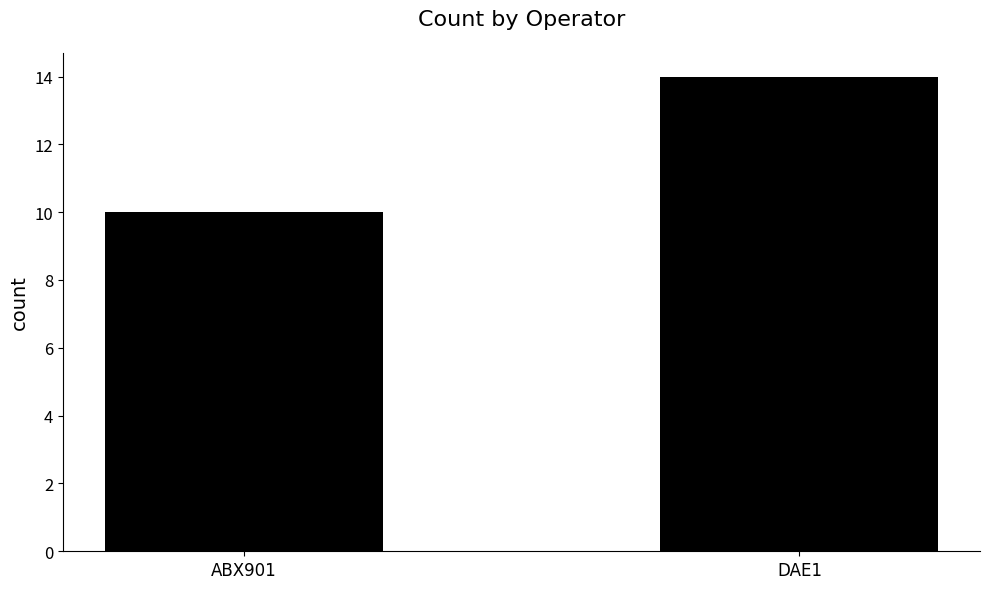

Are the bars grouped side by side (vs. stacked)?

No